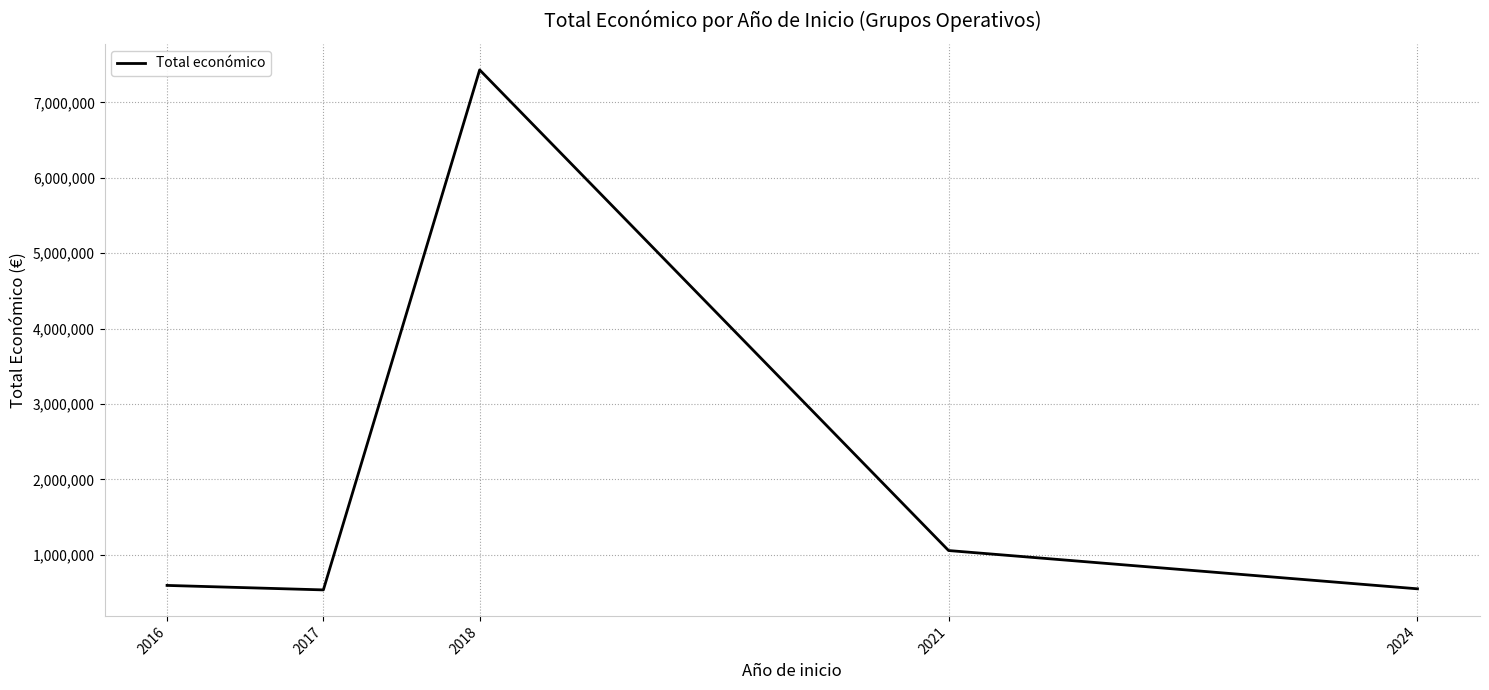

True or false: the data has more than 1 interior local peaks.

False